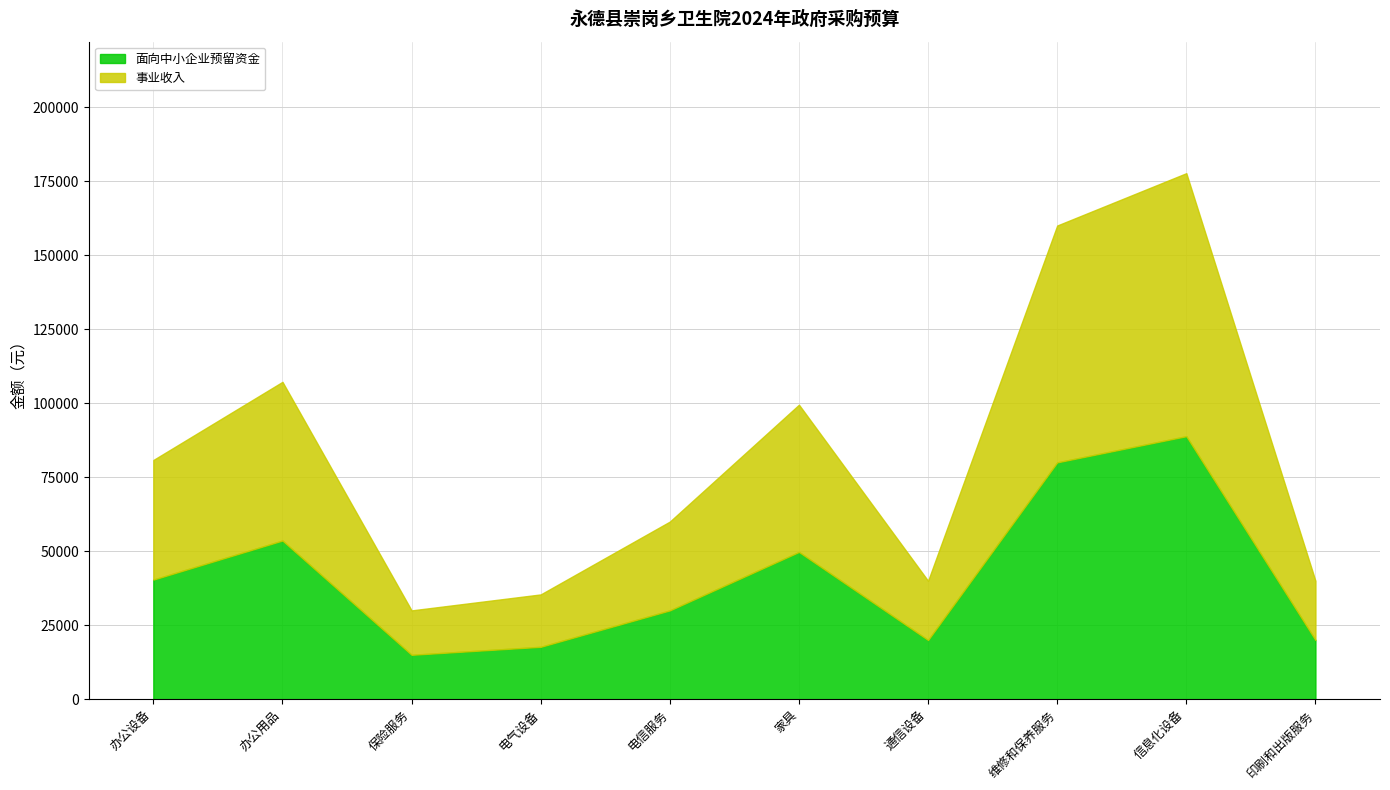

Which label corresponds to the smallest value in the chart?

保险服务